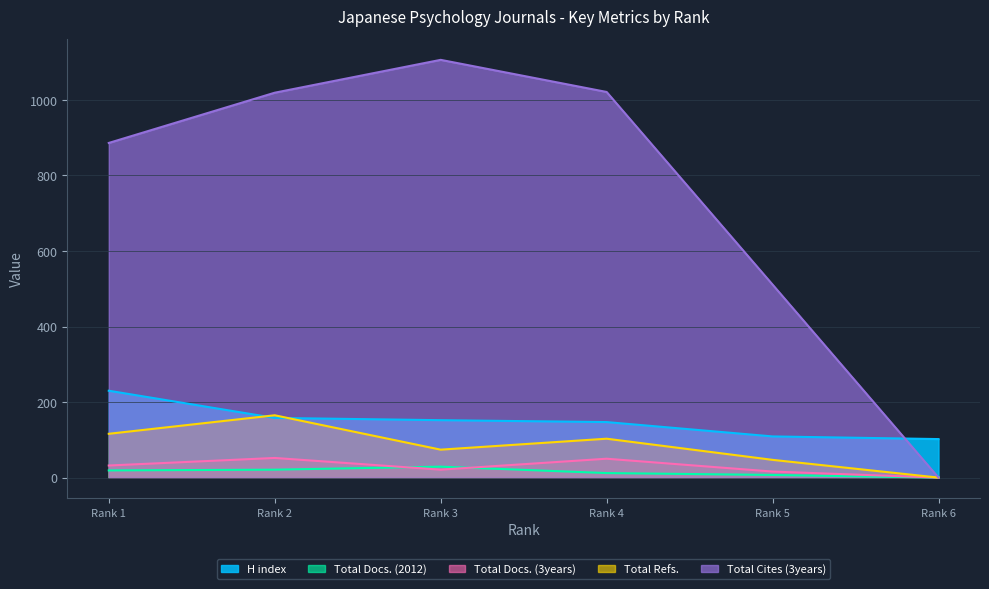

Which series changed the most between Rank 1 and Rank 6?

Total Cites (3years)